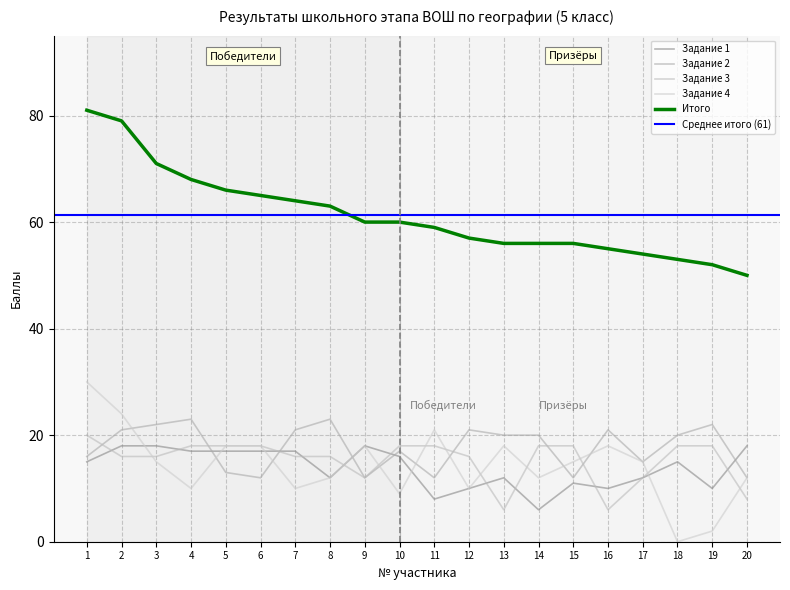

The Задание 4 series shows 21 at 15. True or false?

False